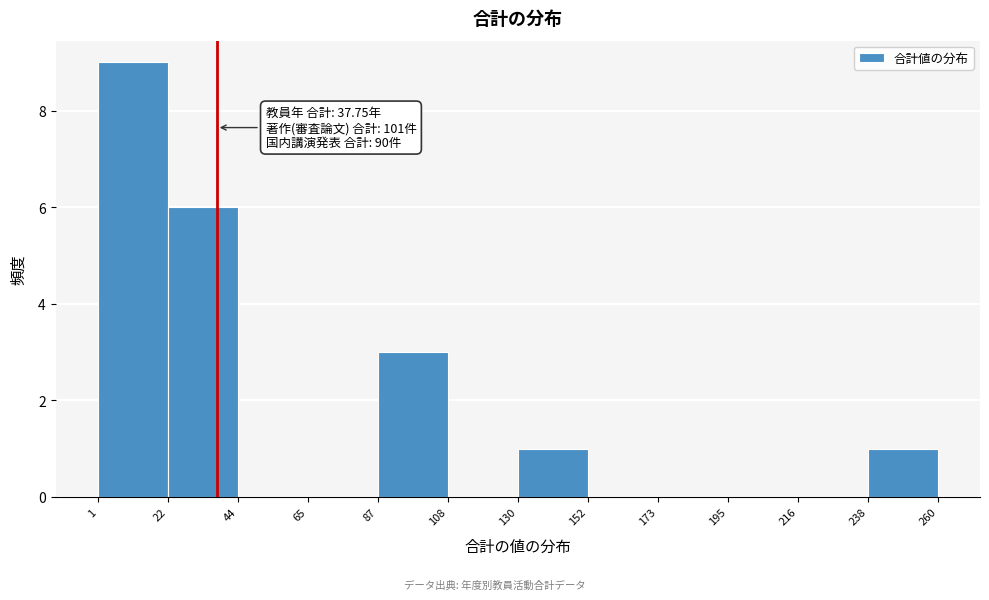

Over which range of the x-axis is the bar tallest?

1 to 22